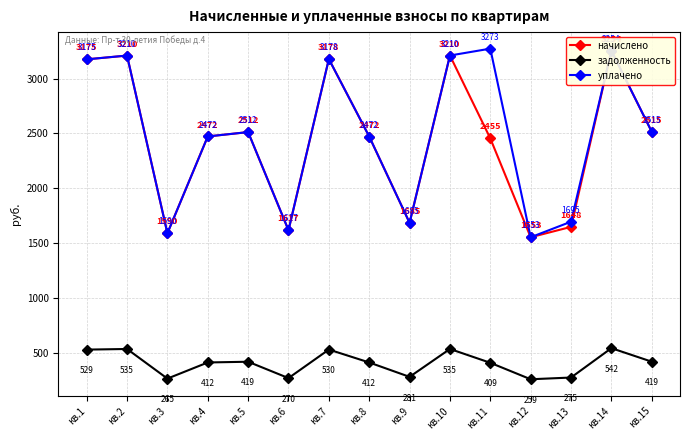

Reading left to right, transcribe all the data shown in this chart.

начислено: 3175.2	3209.8	1589.8	2472.4	2512.1	1617.4	3177.8	2471.9	1684.8	3210.2	2454.6	1553.5	1648.1	3254.3	2515.1
задолженность: 529.2	535.0	265.0	412.1	418.7	269.6	529.6	412.0	280.8	535.0	409.1	258.9	274.7	542.4	419.2
уплачено: 3175.3	3209.8	1589.8	2472.4	2512.1	1617.4	3177.8	2471.9	1684.8	3210.2	3272.8	1553.5	1695.2	3254.3	2515.1